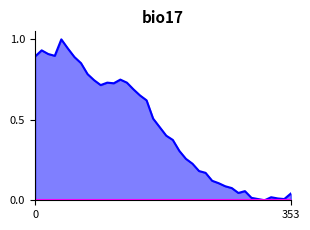

What is the maximum value shown in the chart?

1.0